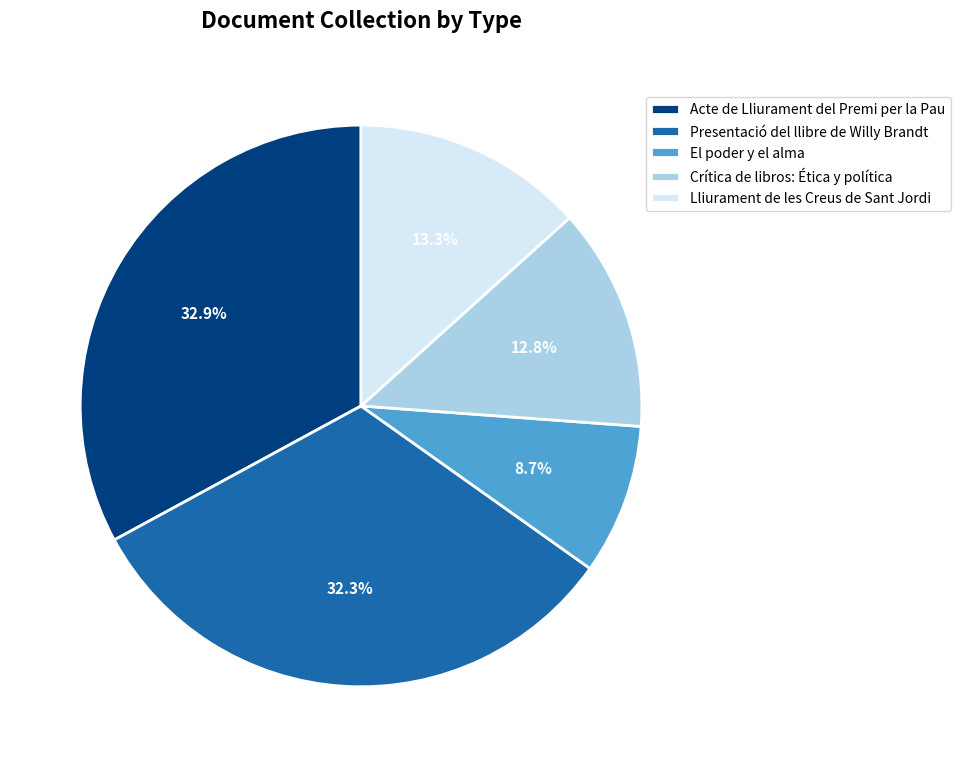

Count the number of slices in the pie.

5